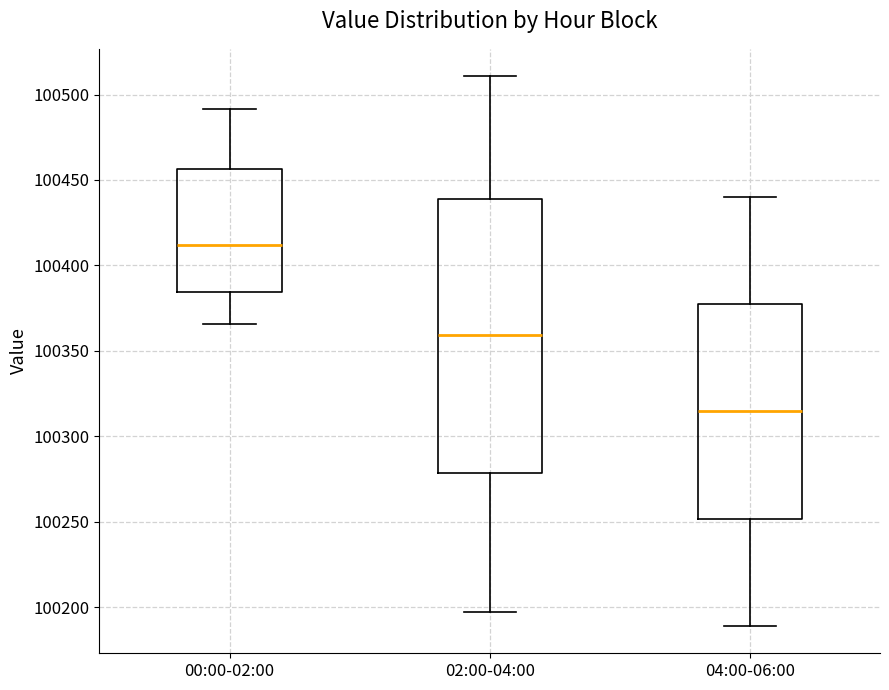

Reading left to right, read every box against the y-axis: the position of its median line, the range the box covers, and the ends of its whiskers. The values are not printed on the chart, so give them approximately, as read against the axis.

00:00-02:00: median 100410, box 100385 to 100455, whiskers 100365 to 100490
02:00-04:00: median 100360, box 100280 to 100440, whiskers 100195 to 100510
04:00-06:00: median 100315, box 100250 to 100375, whiskers 100190 to 100440